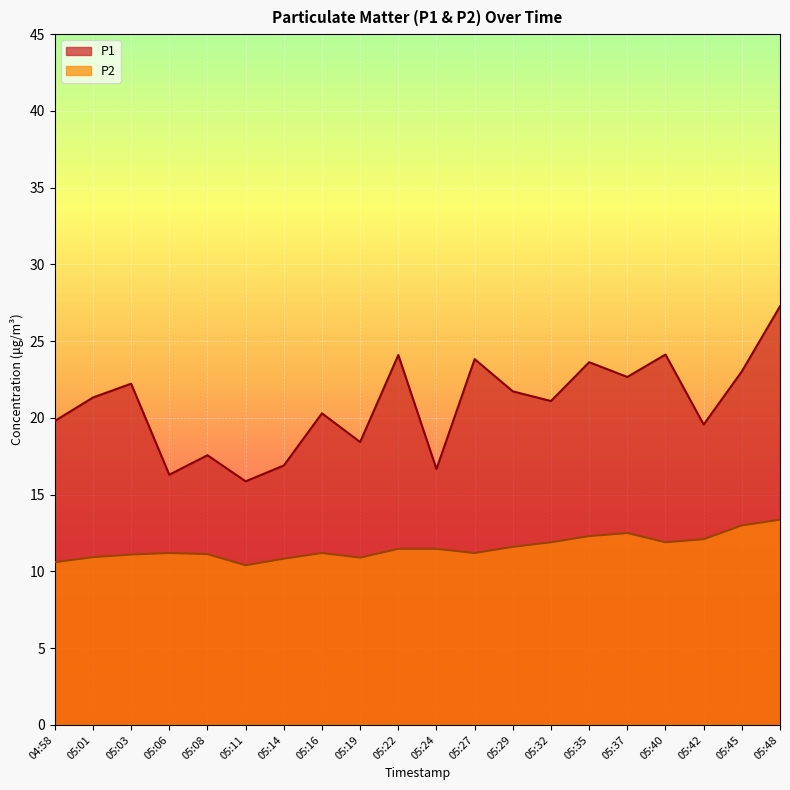

Where is P2 nearest to the value 11?

05:01